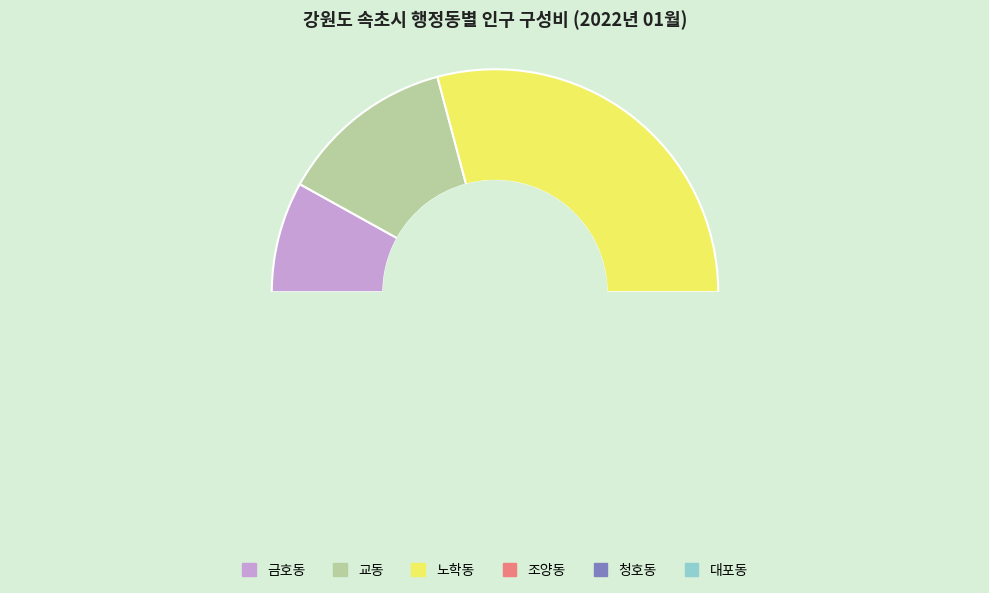

Does 교동 account for over 50% of the chart?

No